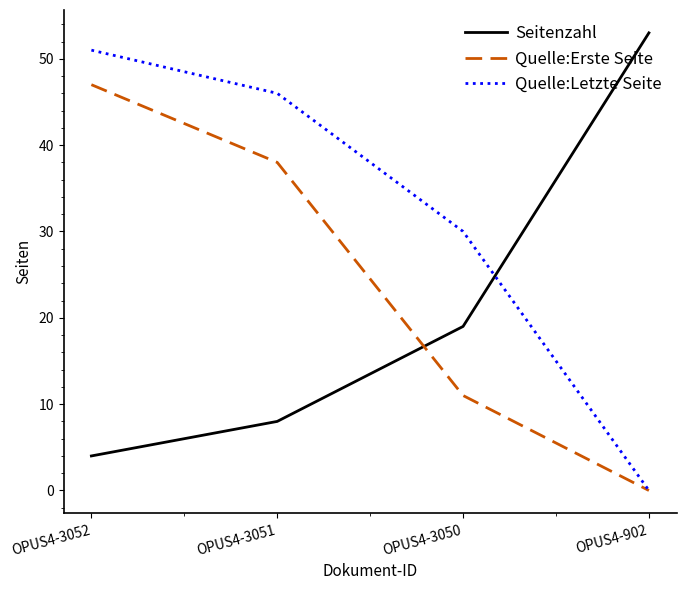

What are all the series names shown in the legend?

Seitenzahl, Quelle:Erste Seite, Quelle:Letzte Seite